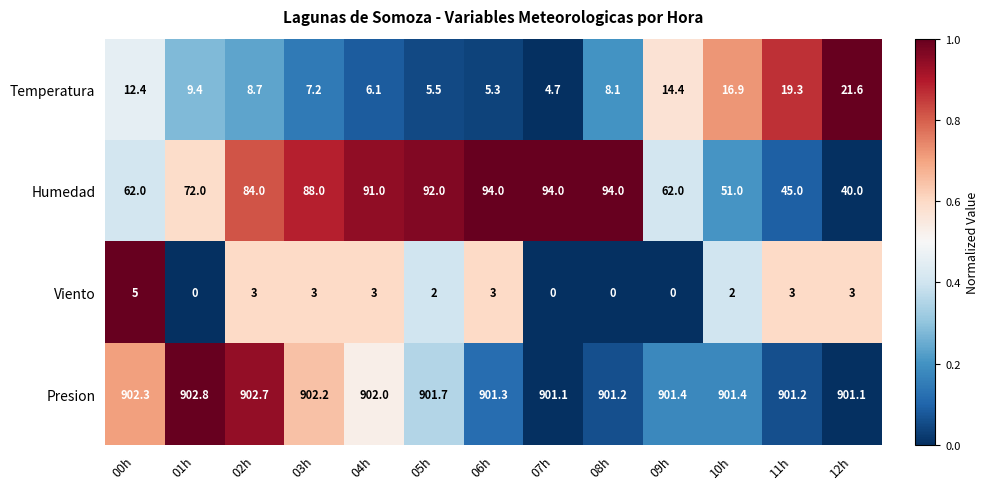

What is the total value across all series at 06h?

1003.6